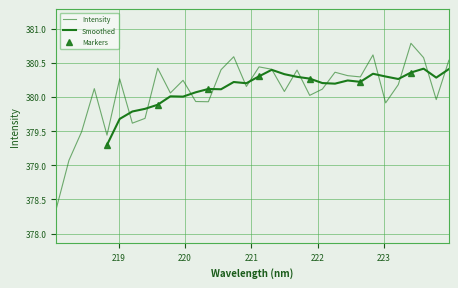

How many values exceed 380?

22